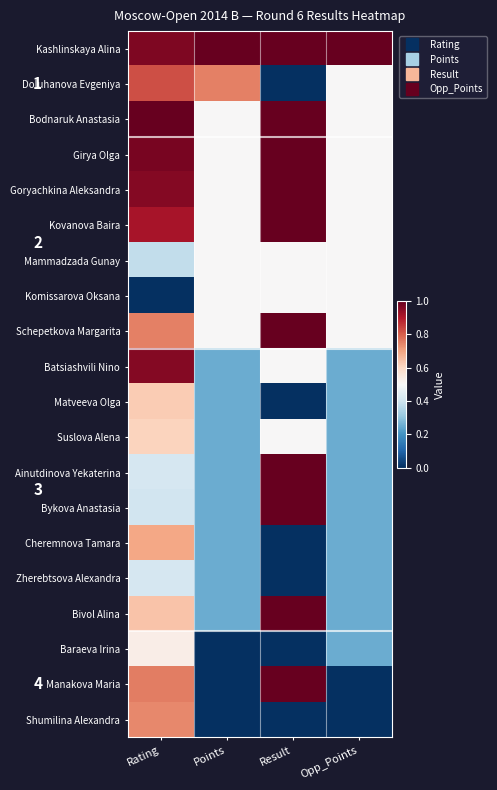

At how many categories does at least one series exceed 0?

4